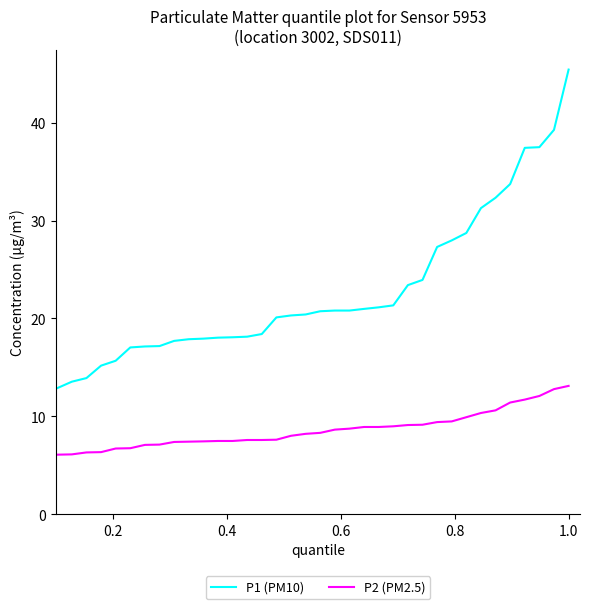

What is the highest value of the P1 (PM10) series?

45.4